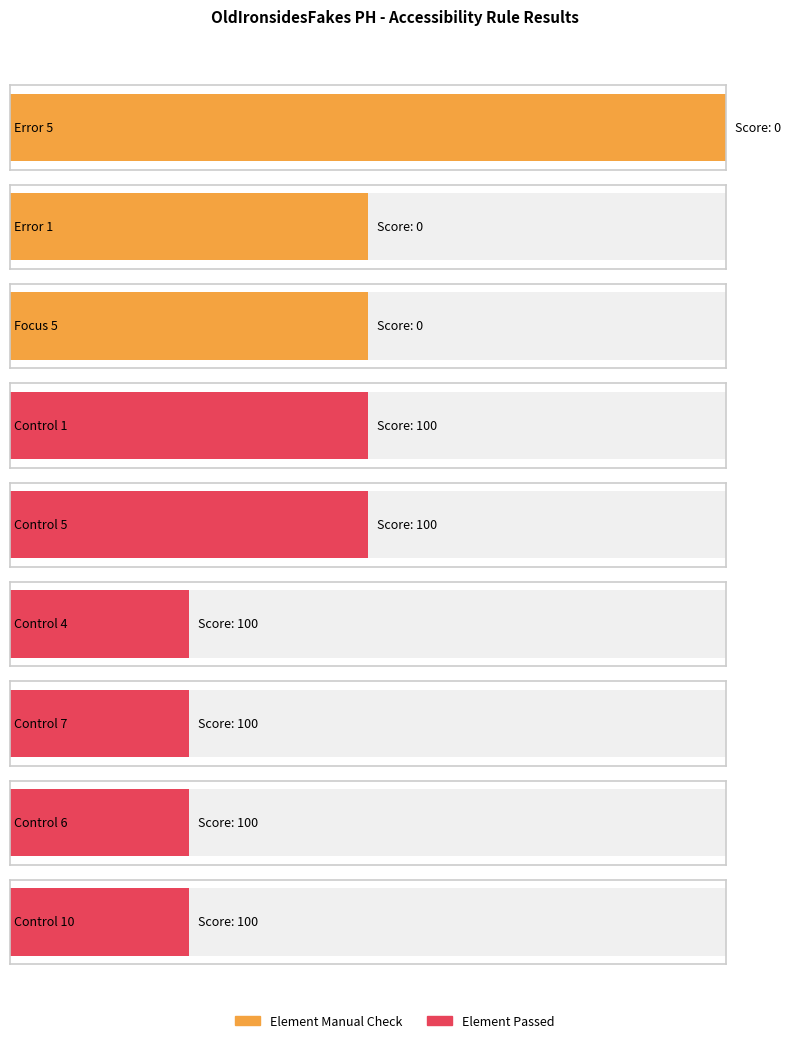

At which category does the chart reach its peak across all series?

Error 5